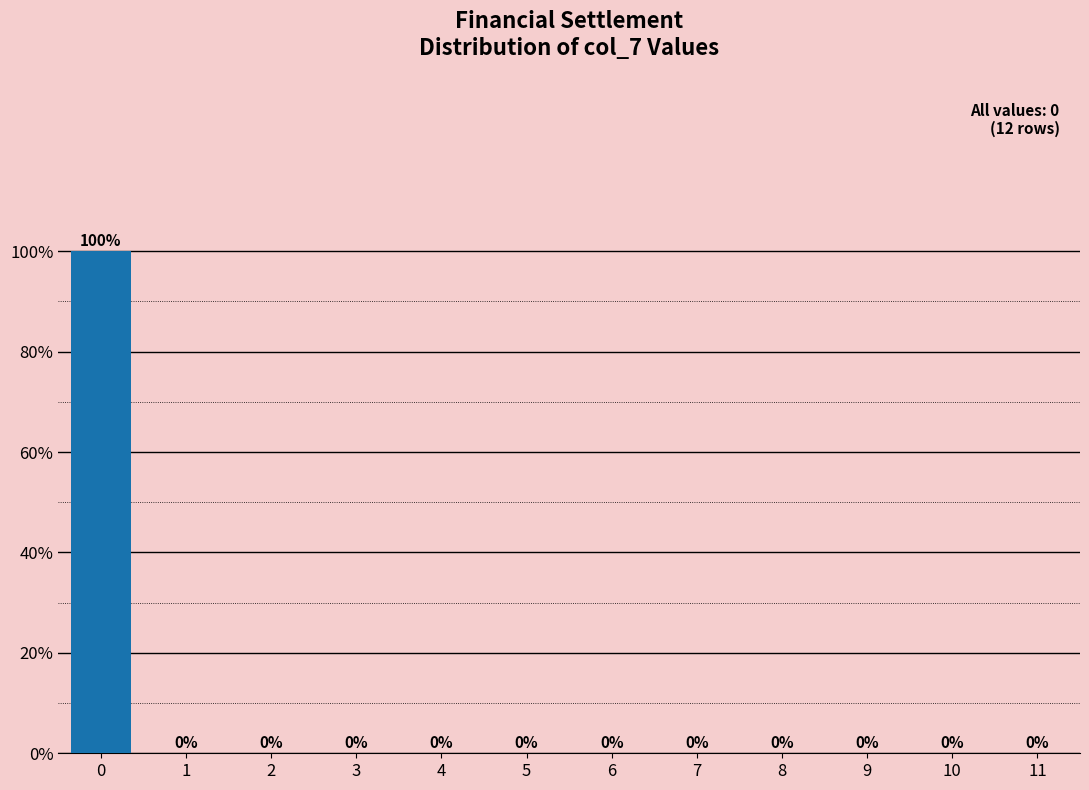

Reading left to right, extract all data points from this chart.

0=100	1=0	2=0	3=0	4=0	5=0	6=0	7=0	8=0	9=0	10=0	11=0